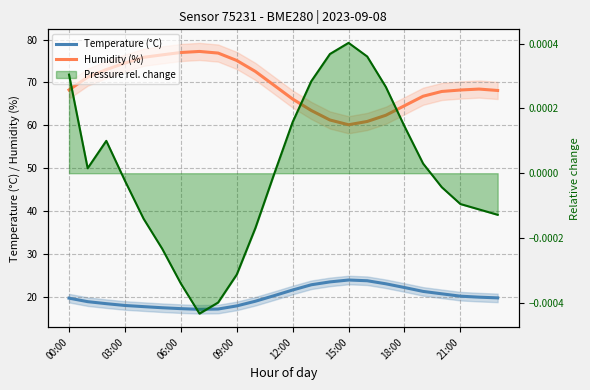

At which category does Temperature (°C) reach its first local peak?

15:00